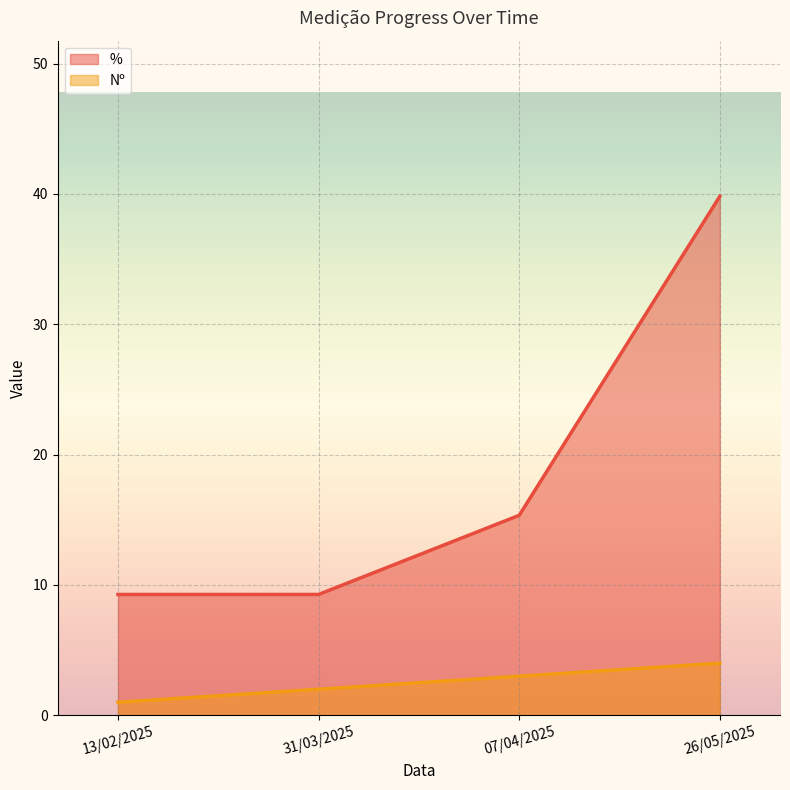

Is it true that Nº equals 3.6 at 31/03/2025?

False